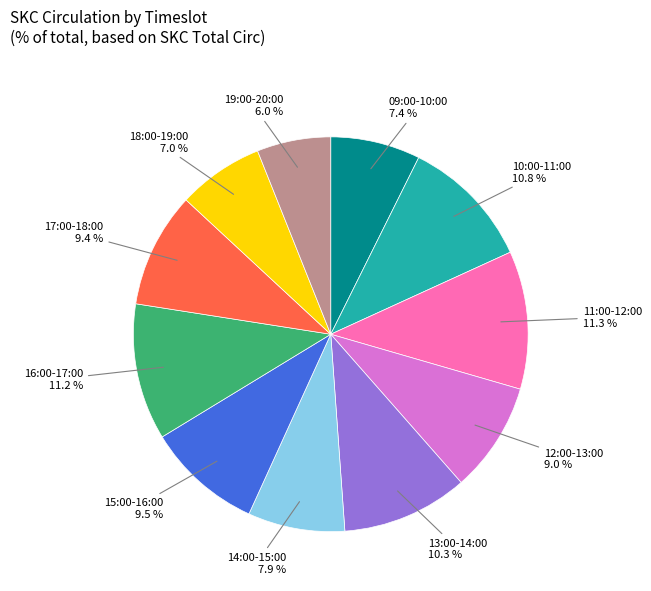

Does any single category account for the majority?

No